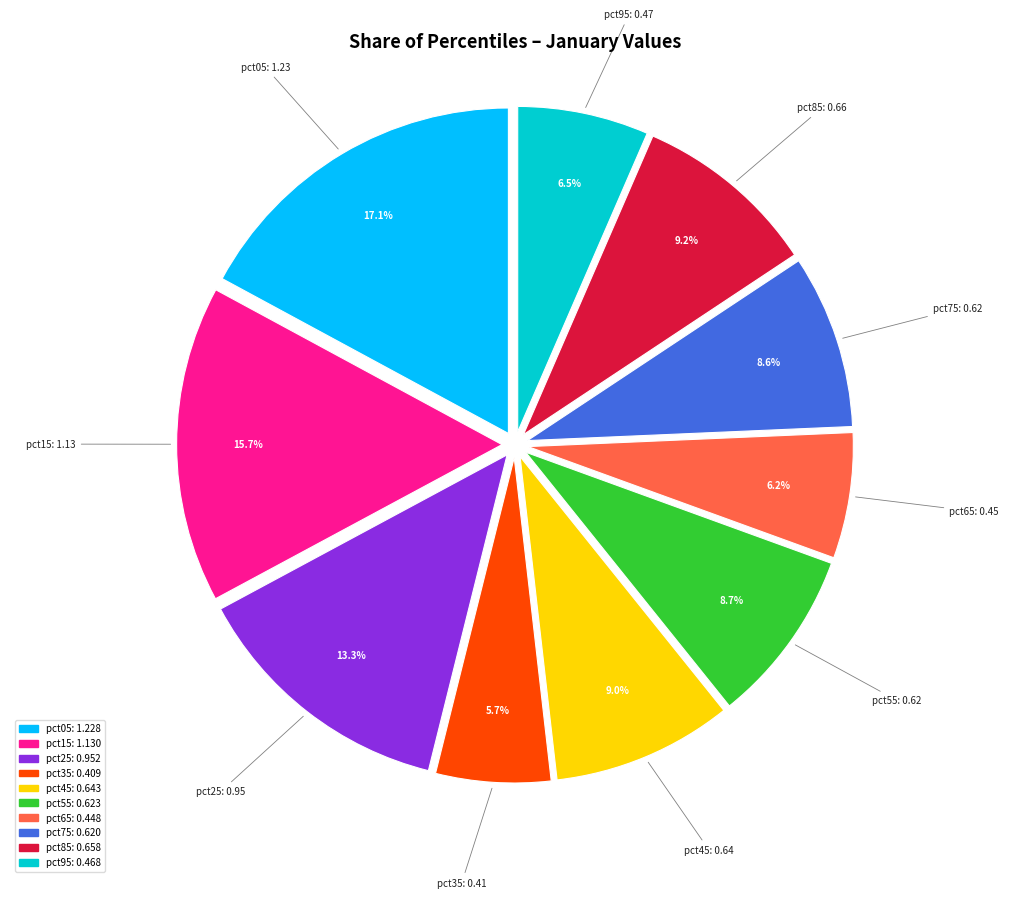

Count the number of slices in the pie.

10